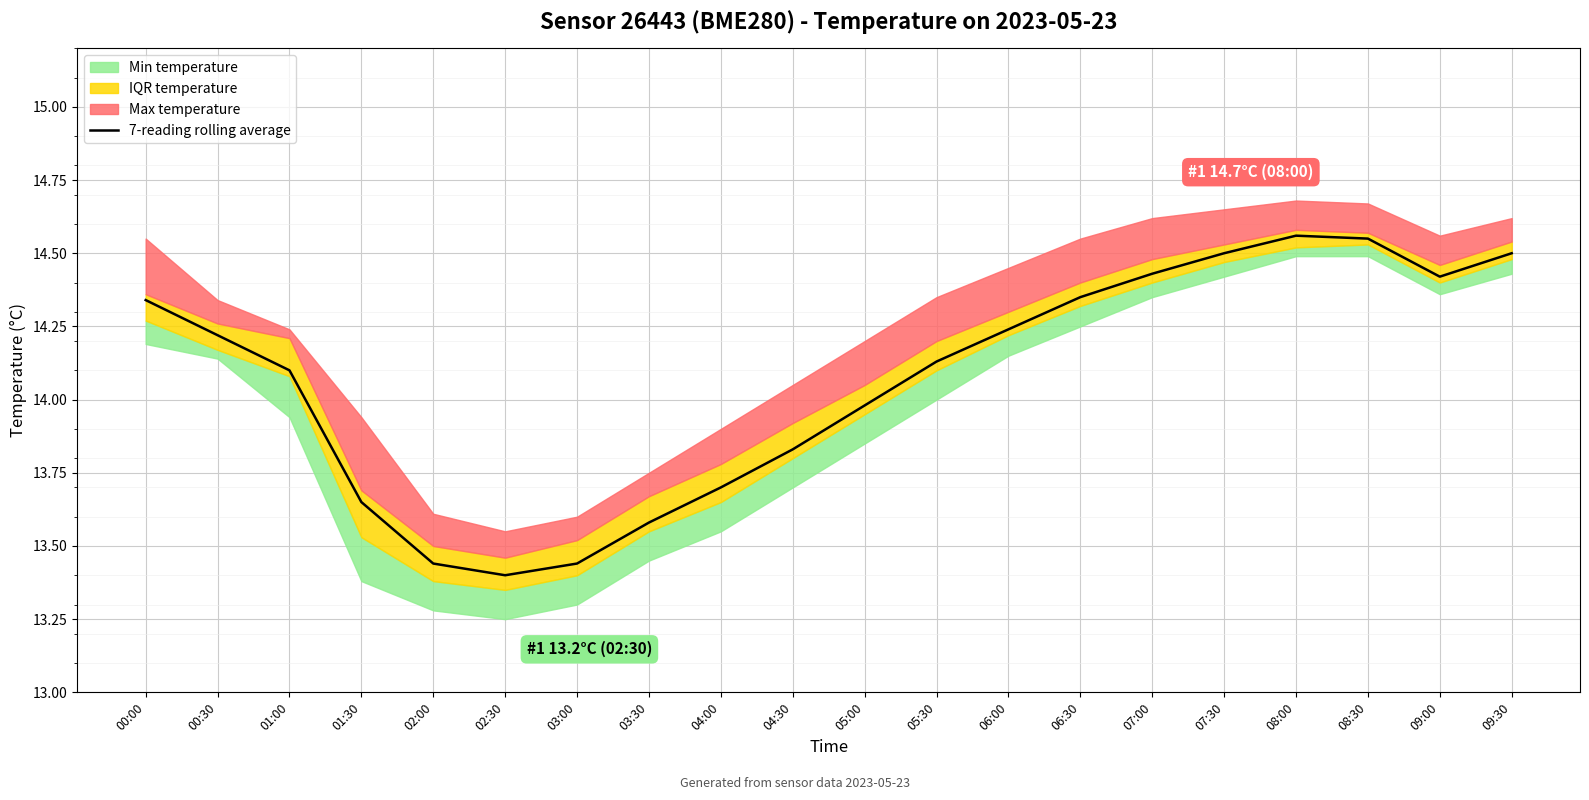

What is the difference between the maximum and minimum values?

1.2